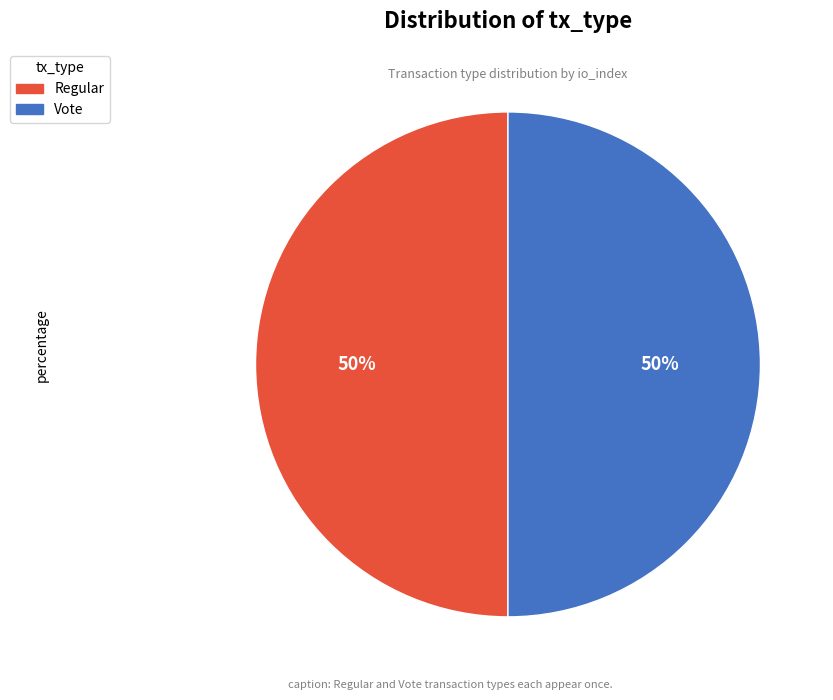

The Regular slice represents 13% of the pie. True or false?

False